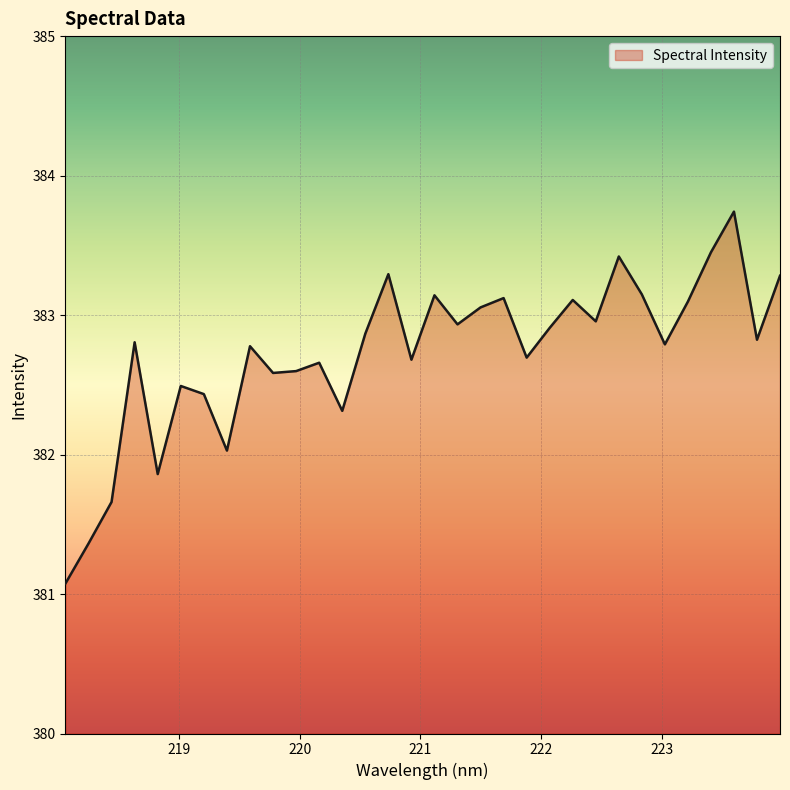

What is the sum of all values?

12247.2